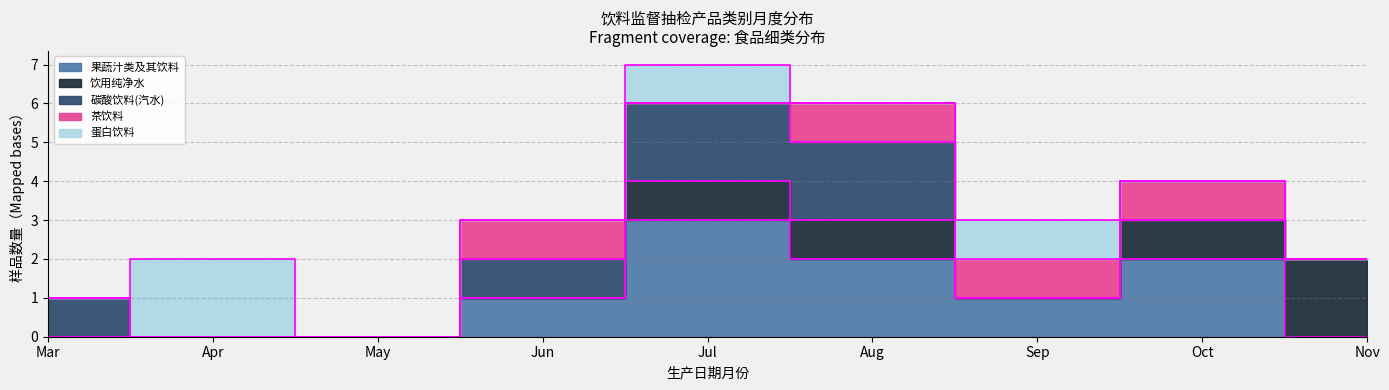

Between 2023-03-24 and 2023-07-13, which series saw the biggest shift?

果蔬汁类及其饮料